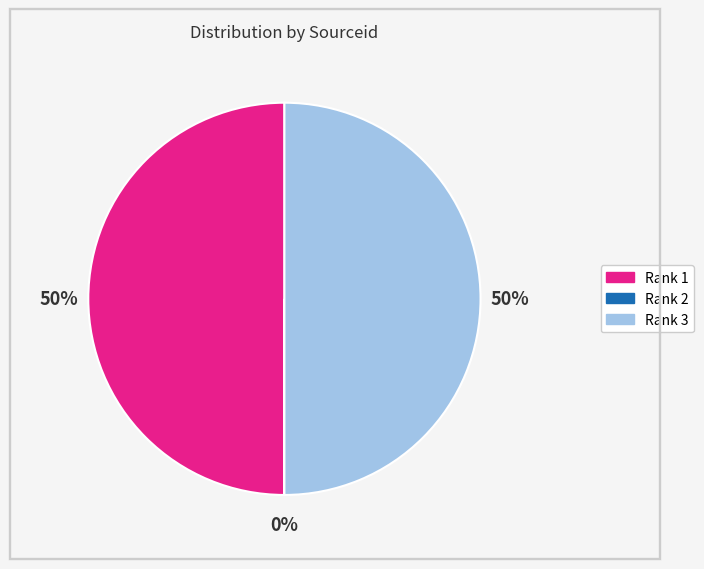

To the nearest percent, what is the difference between the largest and smallest slice percentages?

50%